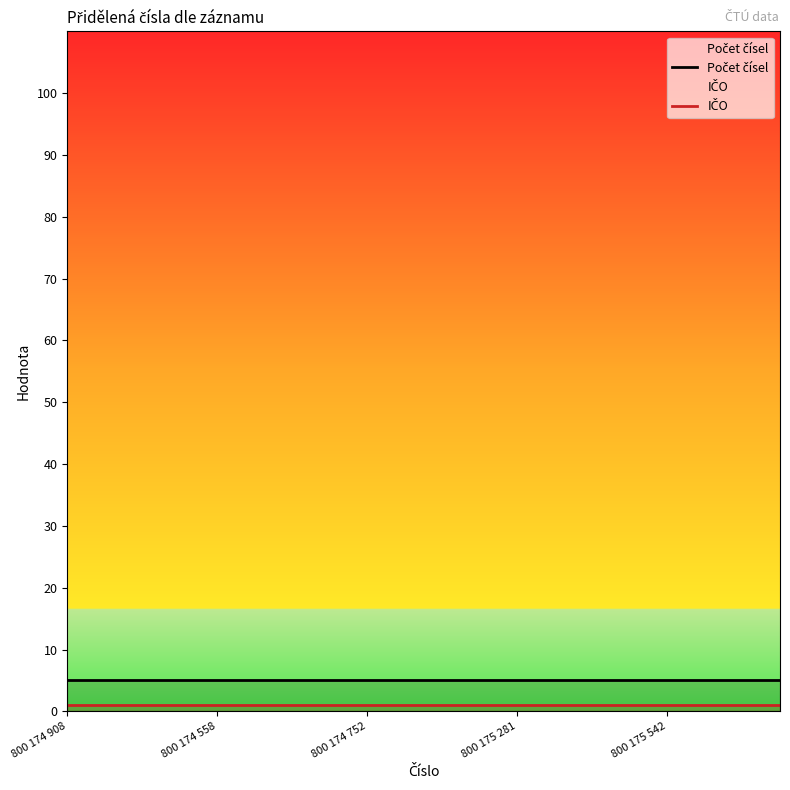

Which label corresponds to the largest value in the chart?

800 174 908